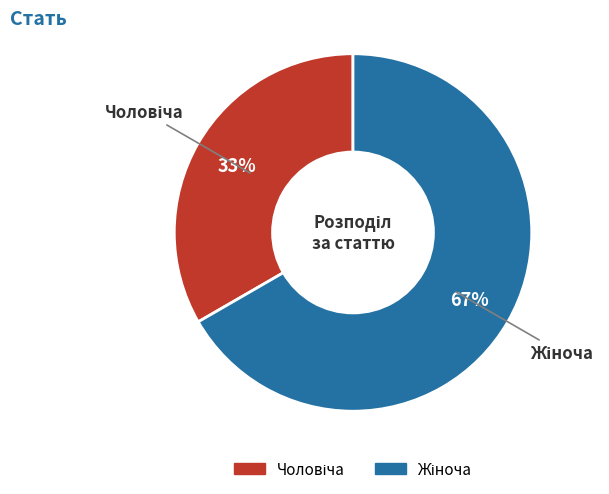

Is there a majority slice in this chart?

Yes